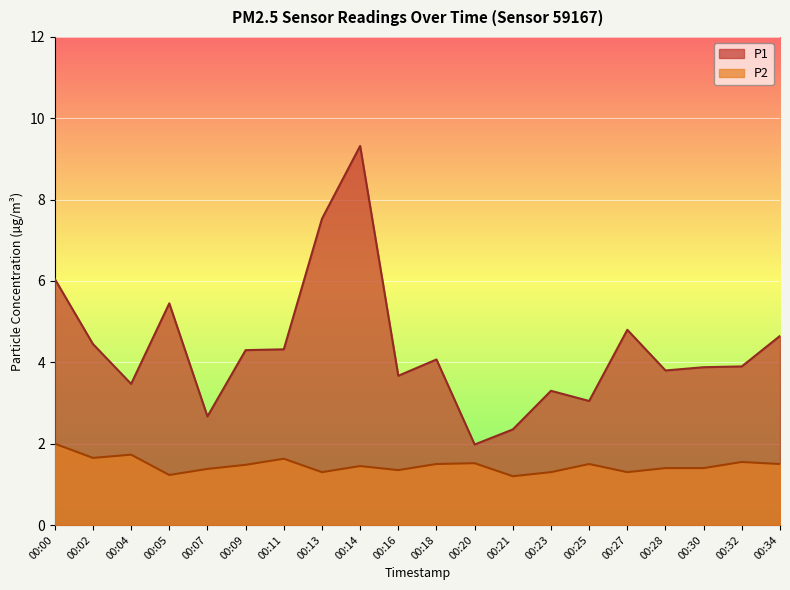

How many lines are shown in the chart?

2